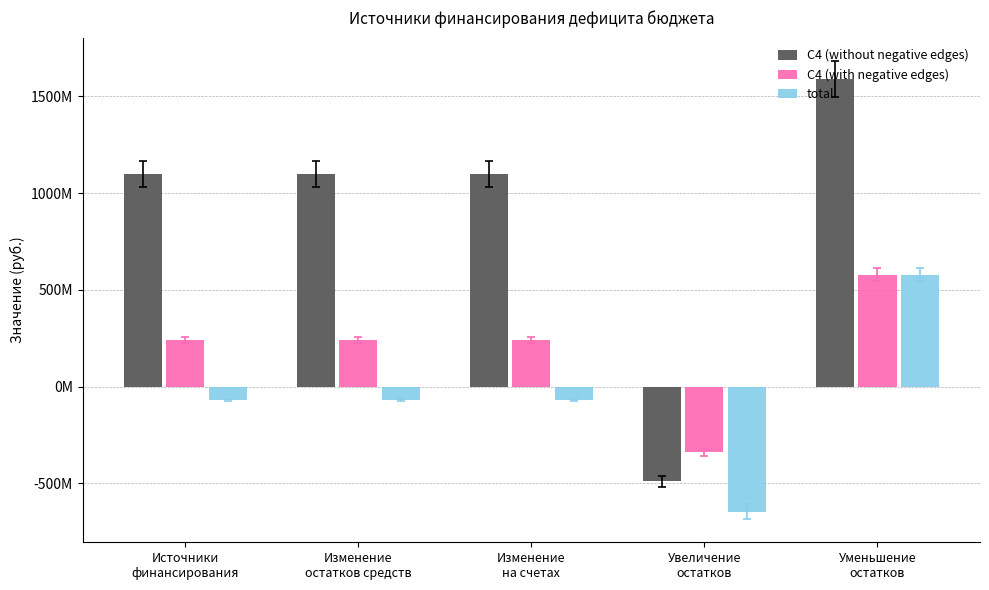

Where does the total series first go above -68156928?

Уменьшение
остатков